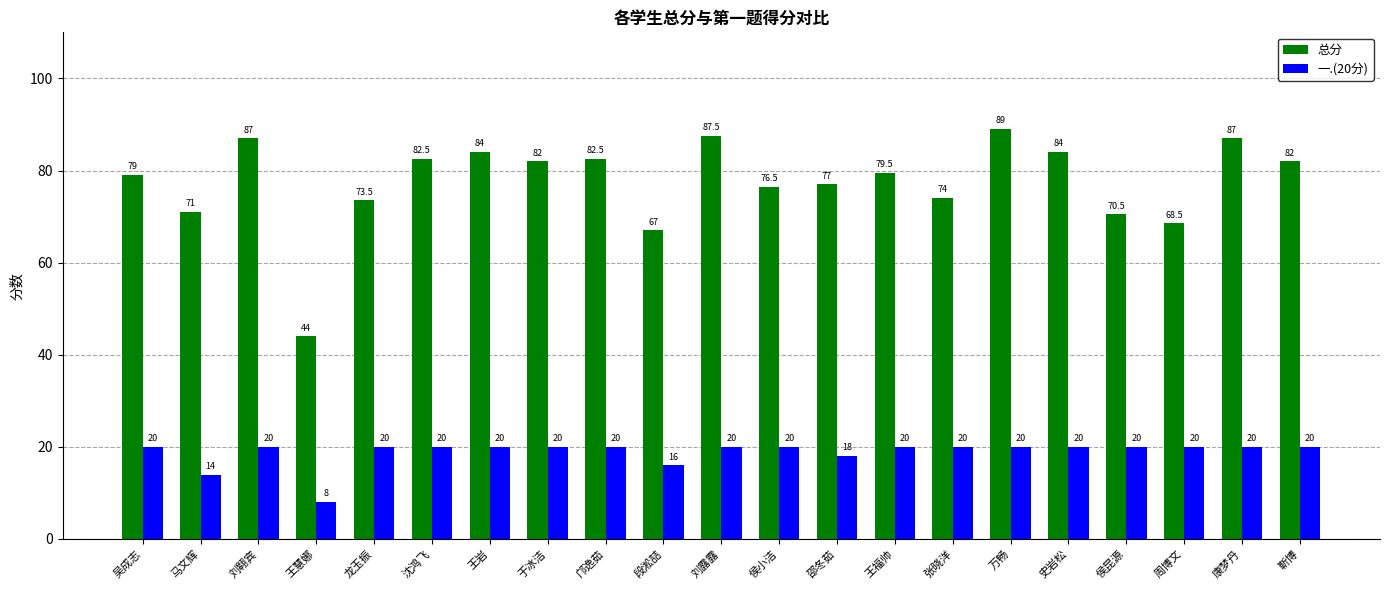

What is the sum of the 一.(20分) values at 侯昆源 and 侯小洁?

40.0